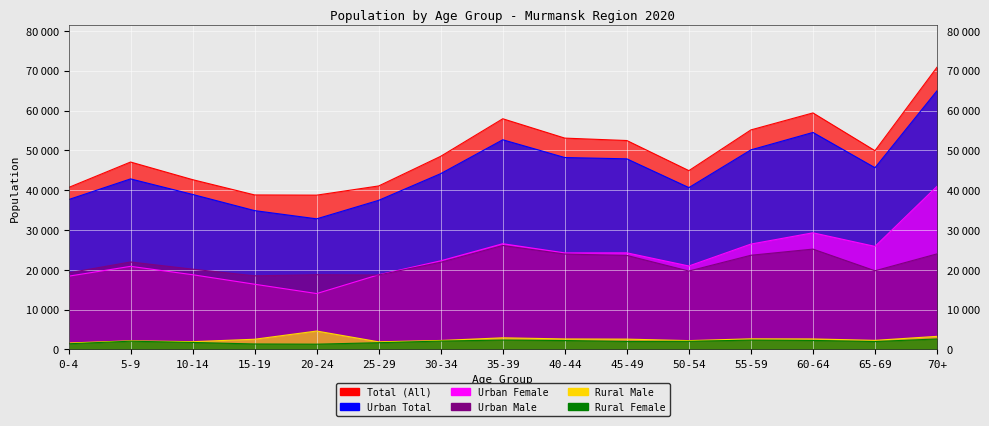

The value of Total (All) at 20-24 is 38762. True or false?

True